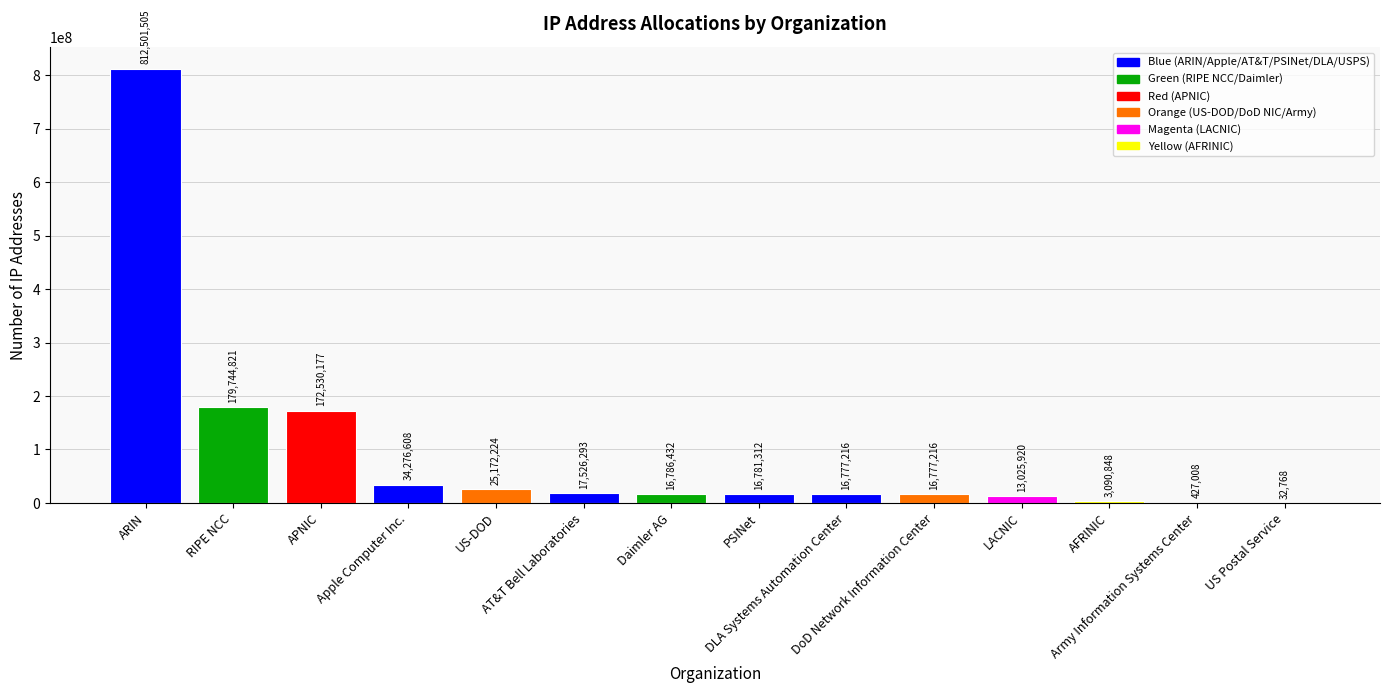

What is the sum of all values?

1325450348